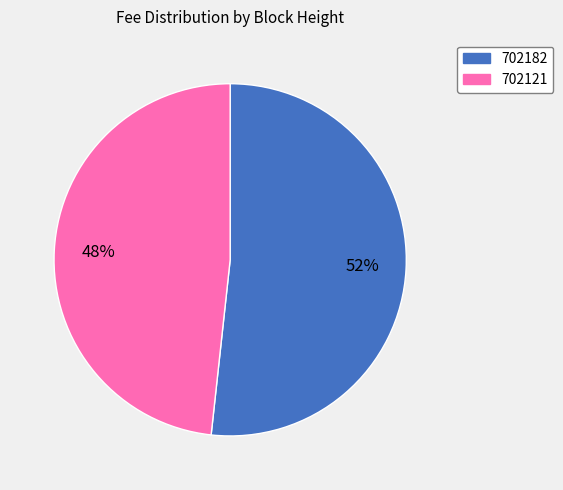

Does 702182 account for over 50% of the chart?

Yes